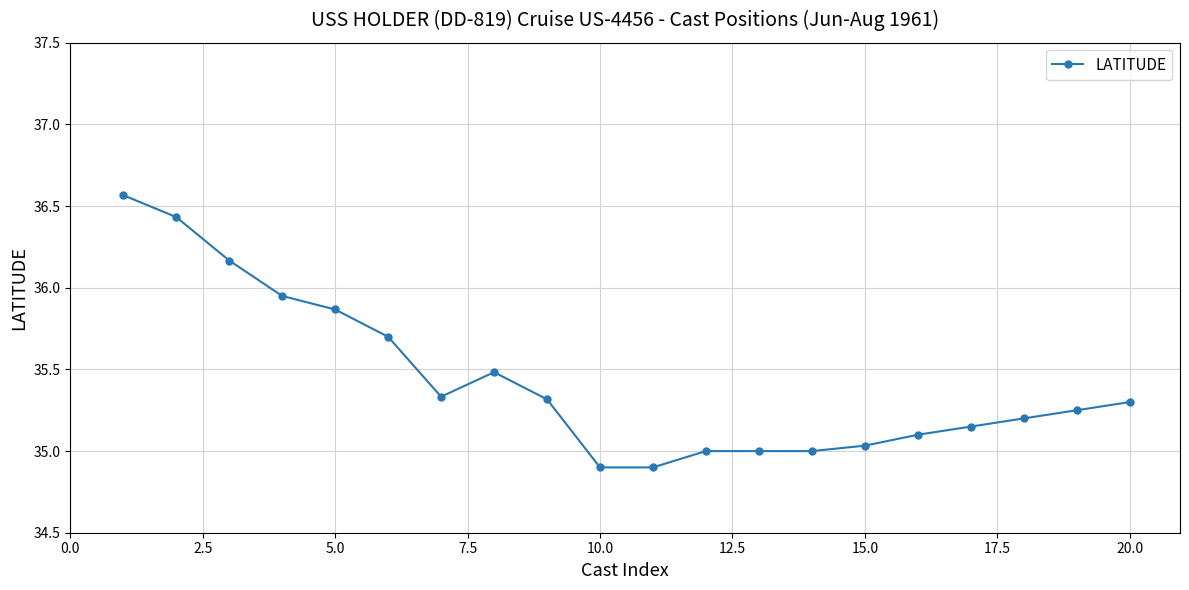

Is this an area chart (filled region under the line)?

No